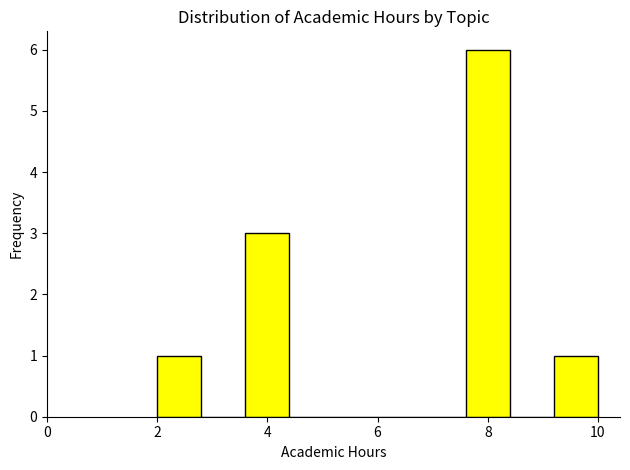

Reading left to right, transcribe this chart: for each bar, give the range it covers on the x-axis and its height. The values are not printed on the chart, so give them approximately, as read against the axis.

2.0 to 2.8: 1
2.8 to 3.6: 0
3.6 to 4.4: 3
4.4 to 5.2: 0
5.2 to 6.0: 0
6.0 to 6.8: 0
6.8 to 7.6: 0
7.6 to 8.4: 6
8.4 to 9.2: 0
9.2 to 10.0: 1